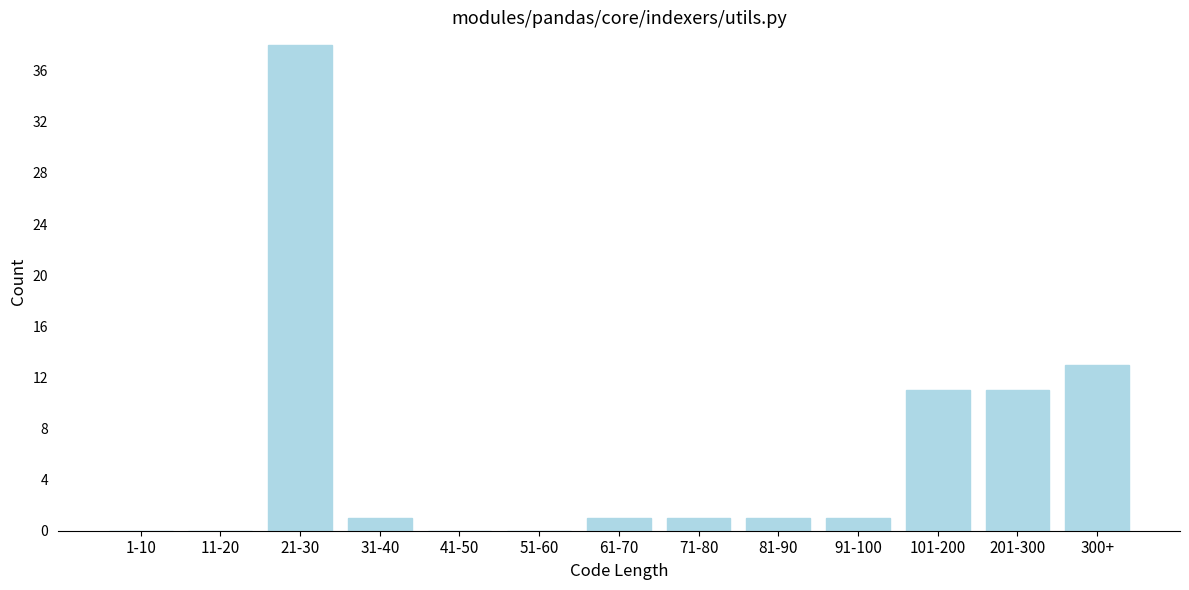

Reading left to right, extract all data points from this chart.

1-10=0	11-20=0	21-30=38	31-40=1	41-50=0	51-60=0	61-70=1	71-80=1	81-90=1	91-100=1	101-200=11	201-300=11	300+=13